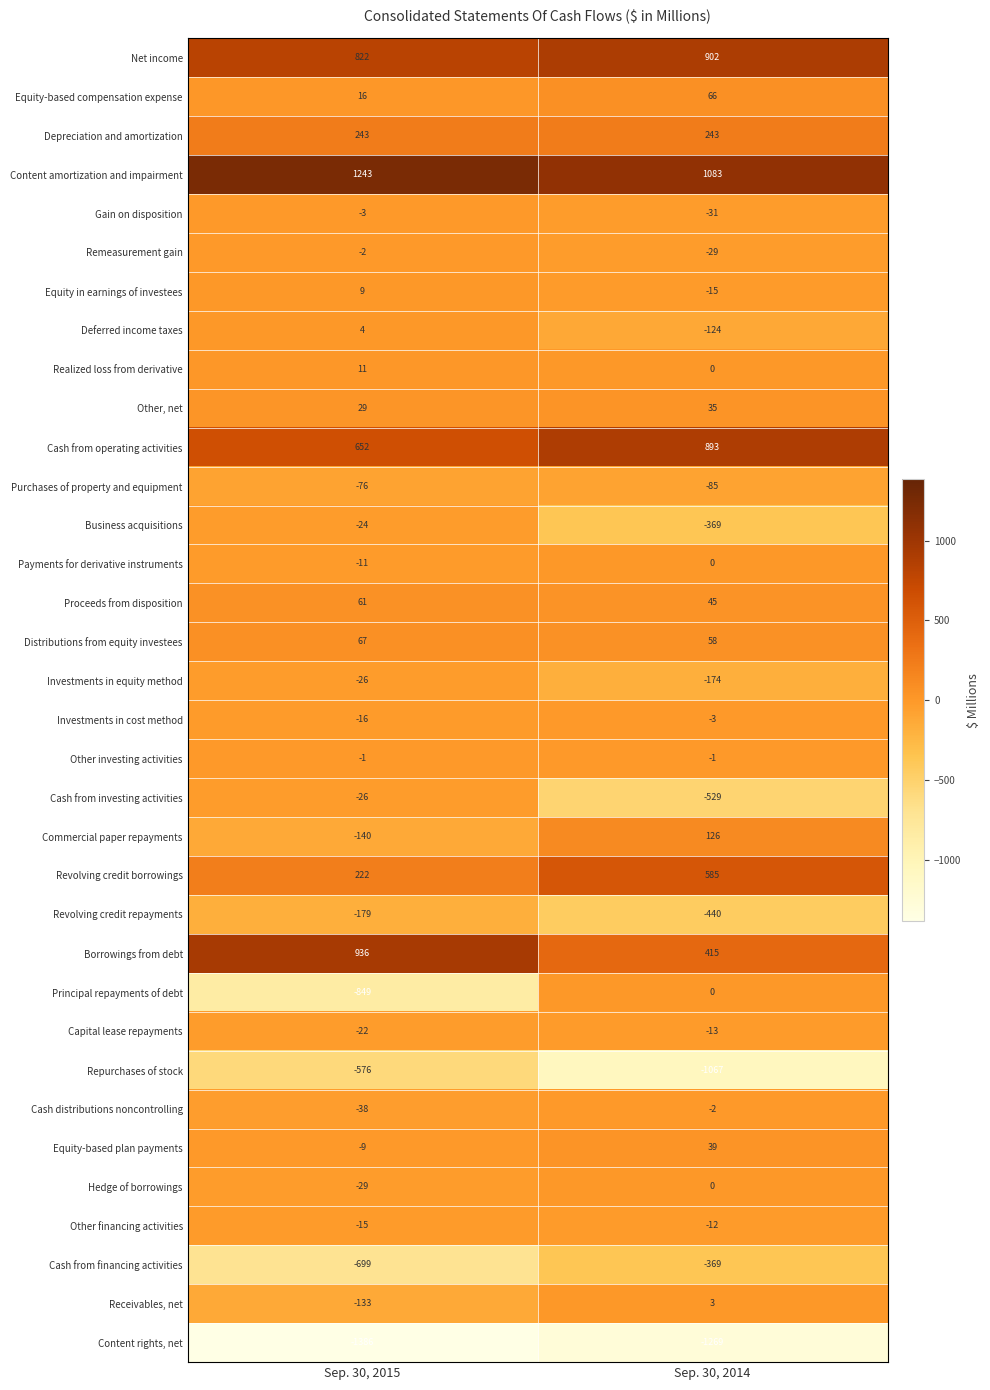

The value of Hedge of borrowings at Sep. 30, 2015 is -9. True or false?

False